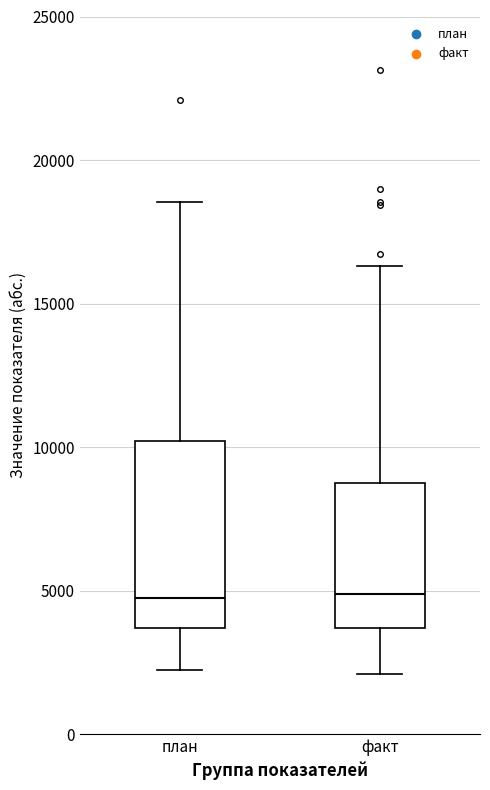

Reading left to right, read every box against the y-axis: the position of its median line, the range the box covers, and the ends of its whiskers. The values are not printed on the chart, so give them approximately, as read against the axis.

план: median 4500, box 3500 to 10000, whiskers 2000 to 18500
факт: median 5000, box 3500 to 9000, whiskers 2000 to 16500